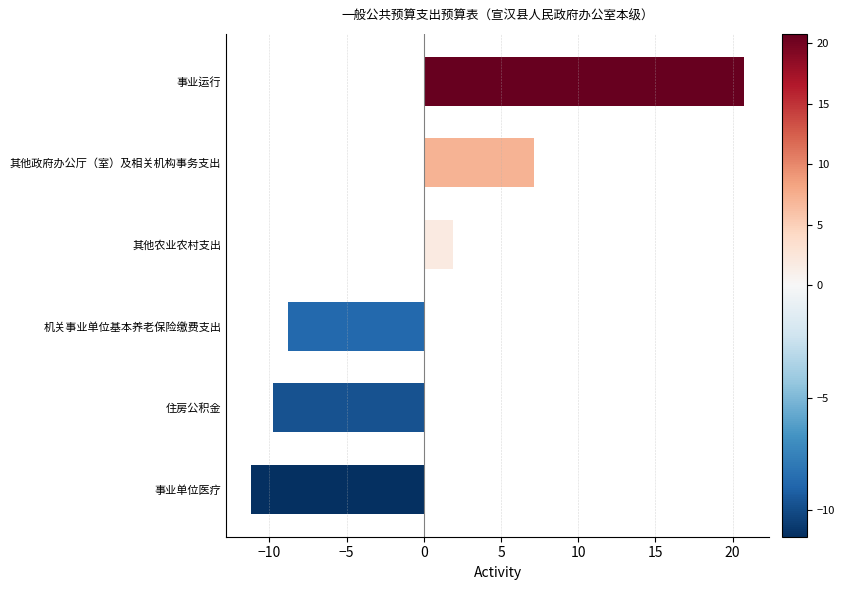

What is the change in value from 事业单位医疗 to 其他农业农村支出?

+13.1